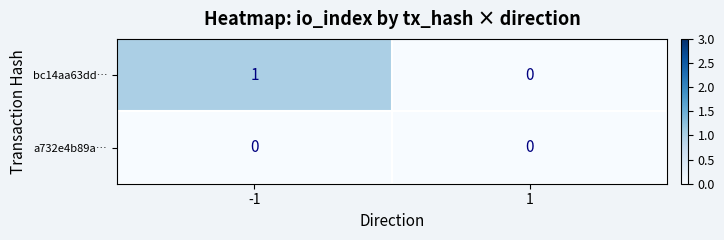

The value of bc14aa63dd… at -1 is 2. True or false?

False